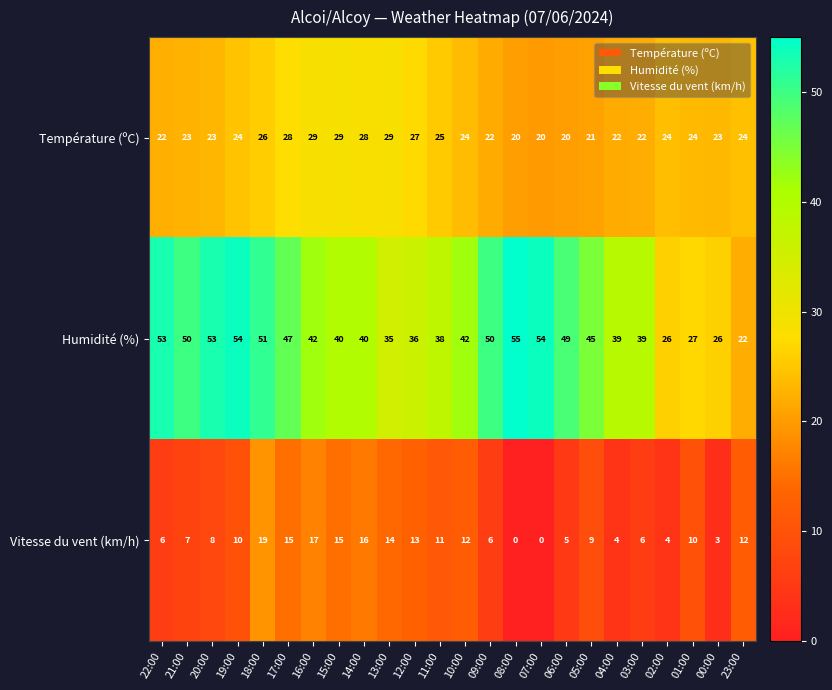

At which category is the sum across all series the highest?

18:00